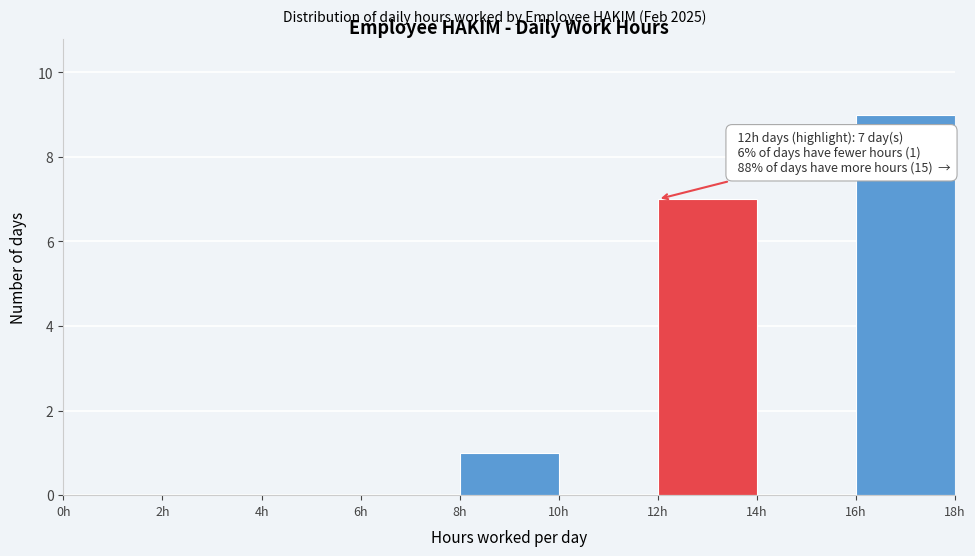

Over which range of the x-axis is the bar tallest?

16 to 18